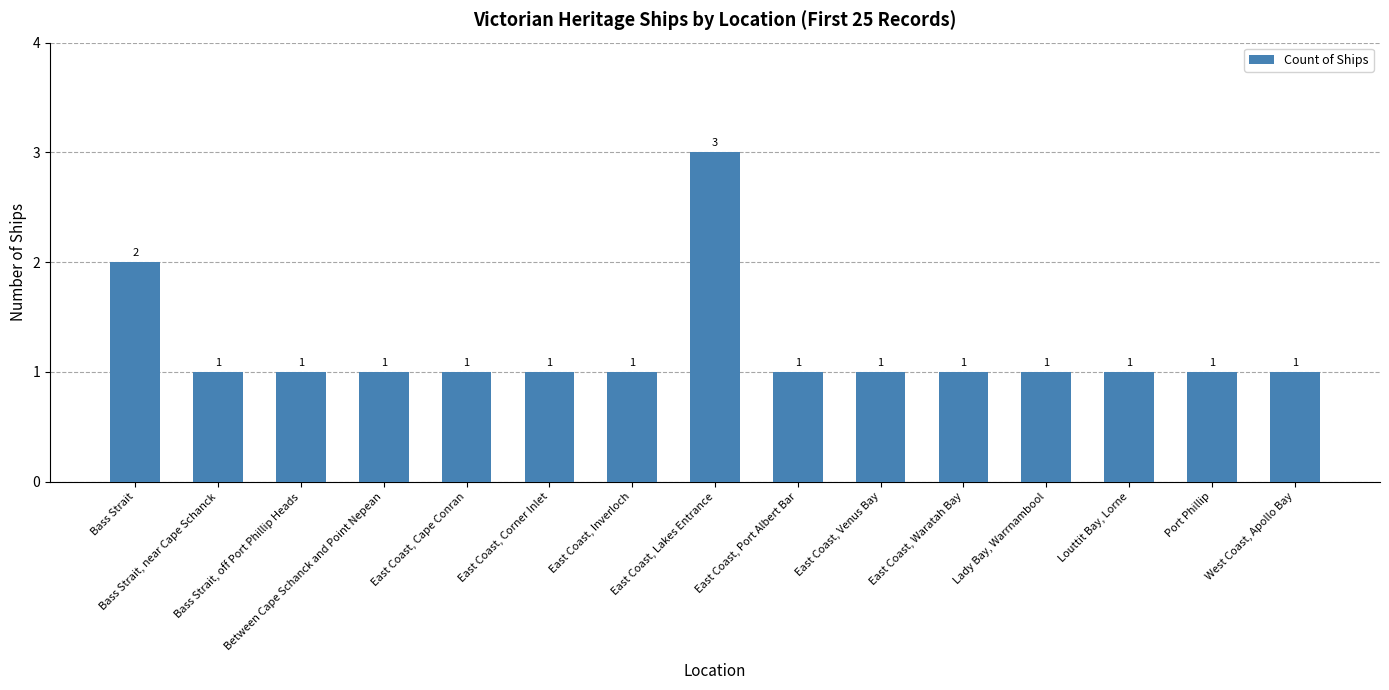

The value at East Coast, Port Albert Bar is 1. True or false?

True